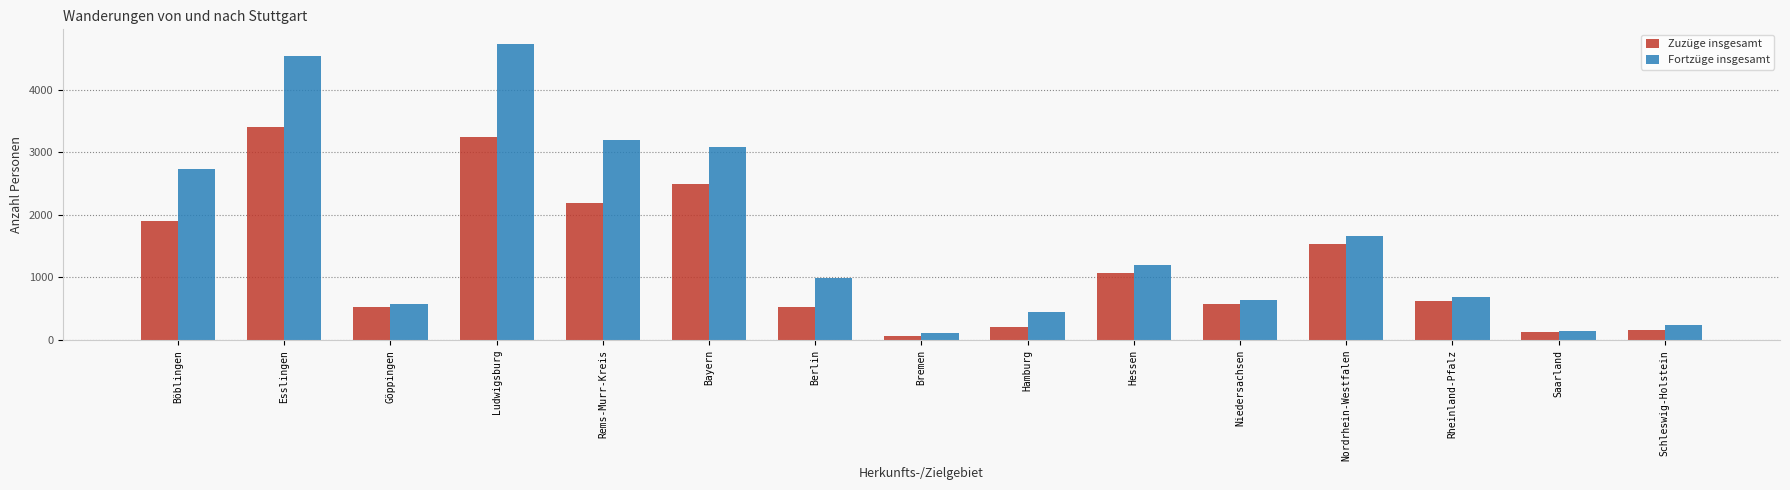

Is the value of Fortzüge insgesamt at Hessen greater than the value of Zuzüge insgesamt at Rems-Murr-Kreis?

No